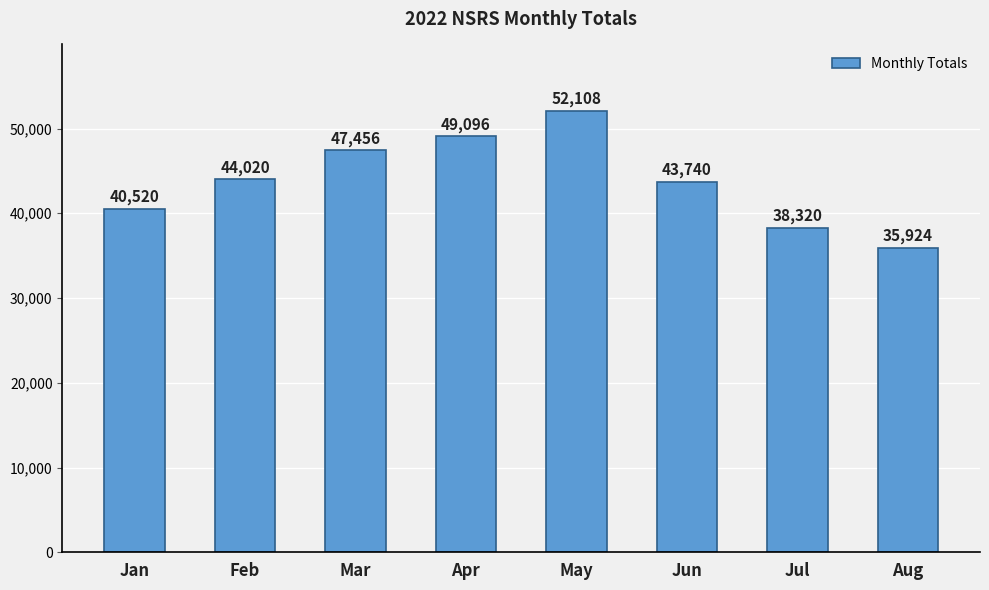

The value at Apr is 49096. True or false?

True